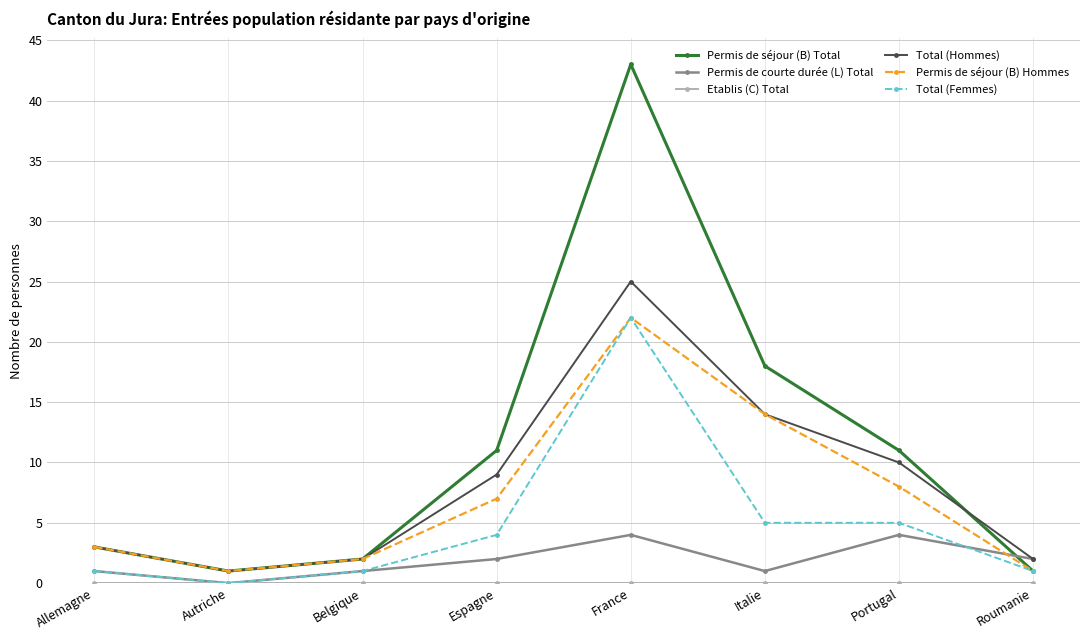

Is this an area chart (filled region under the line)?

No